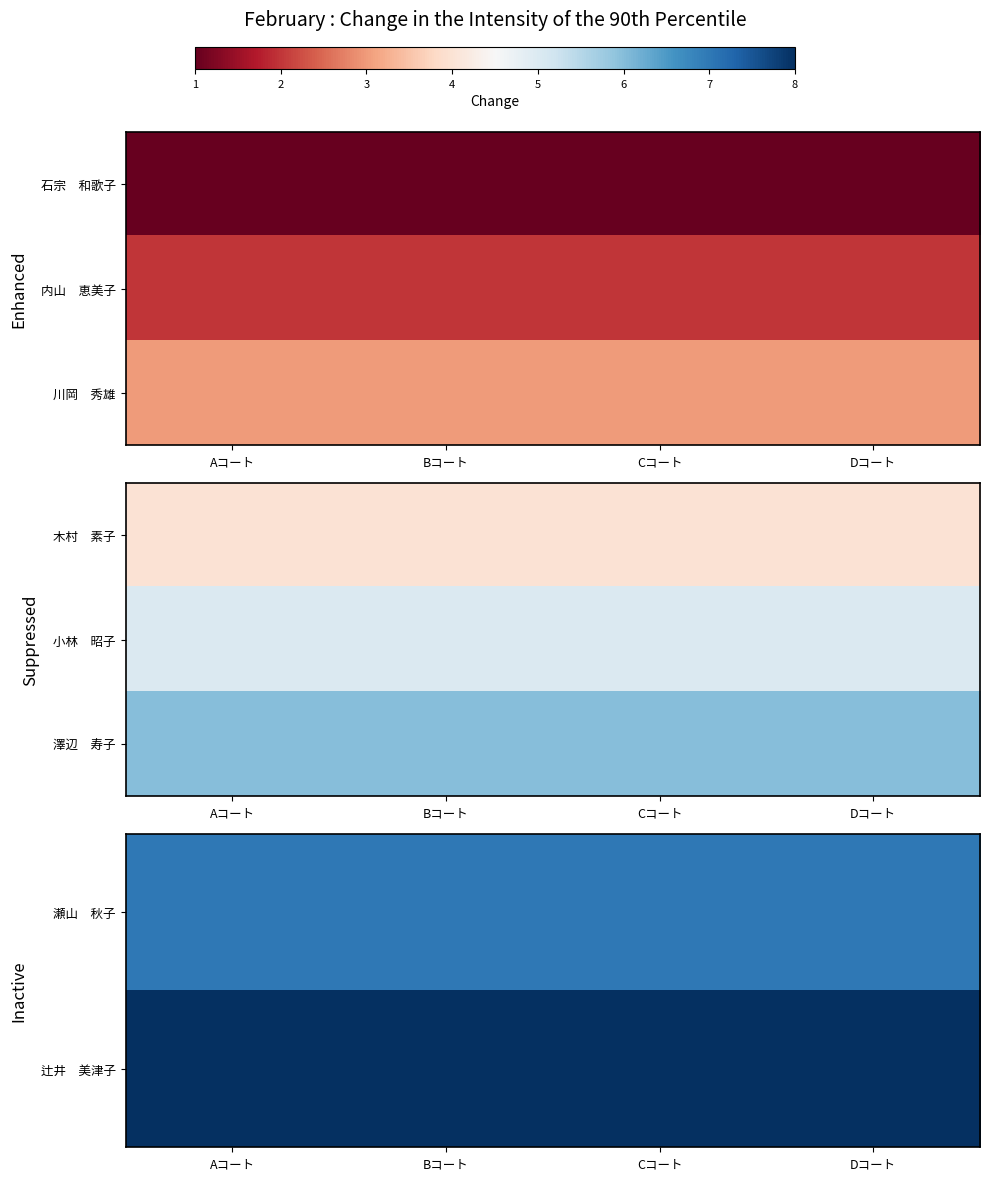

Which label corresponds to the largest value in the chart?

Aコート